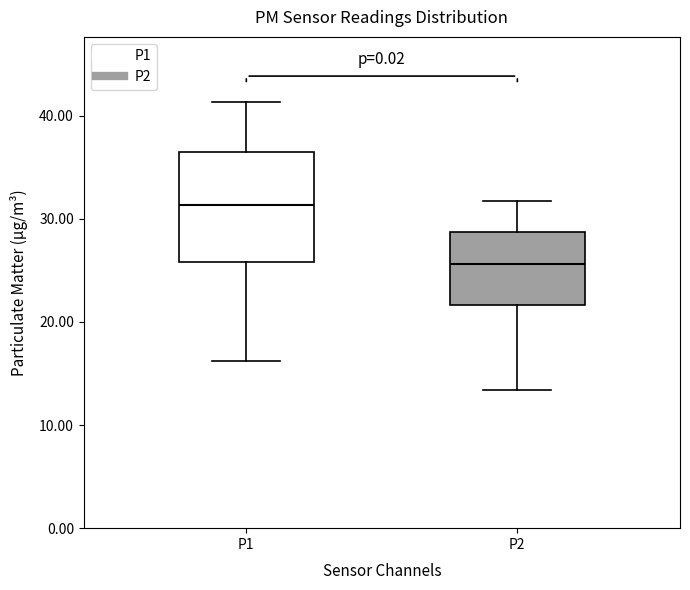

Which box's median line is the highest?

P1